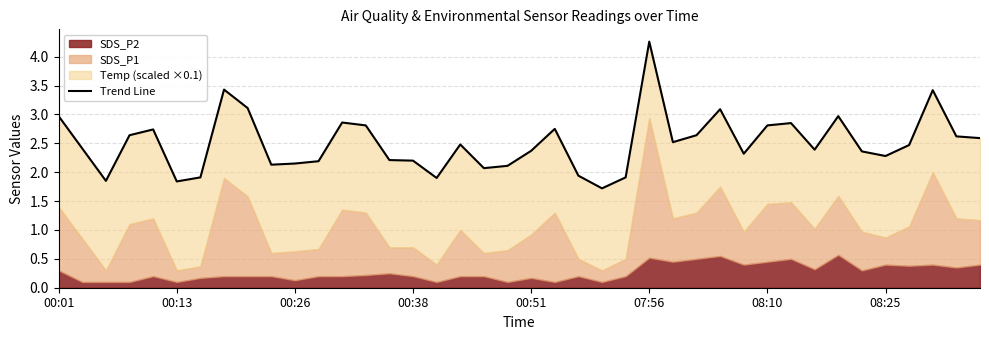

Approximately how many times larger is the value at 28 compared to 00:01?

1.0